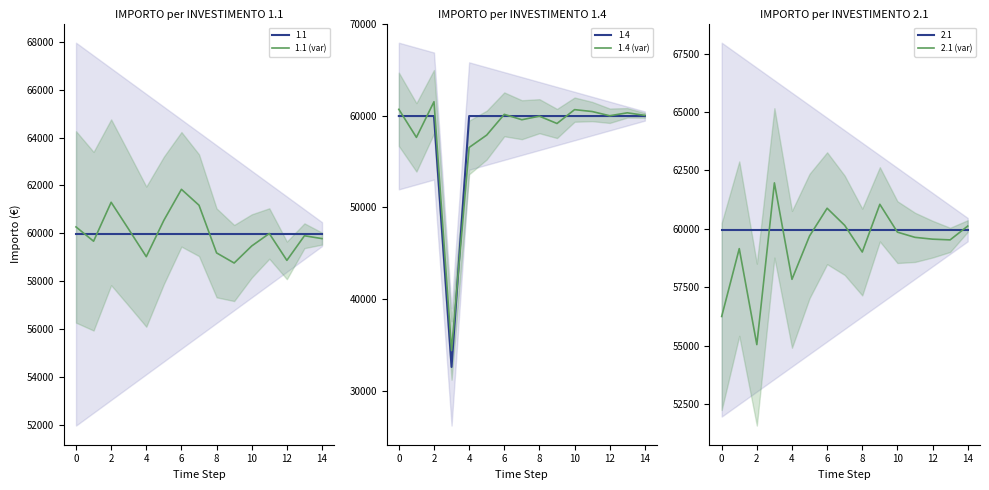

How many categories are shown in the chart?

15